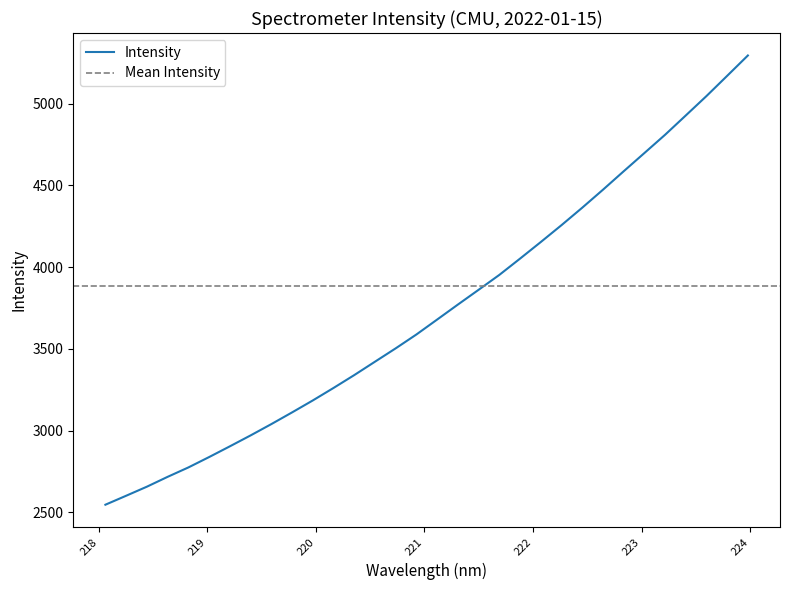

What is the maximum value shown in the chart?

5295.8